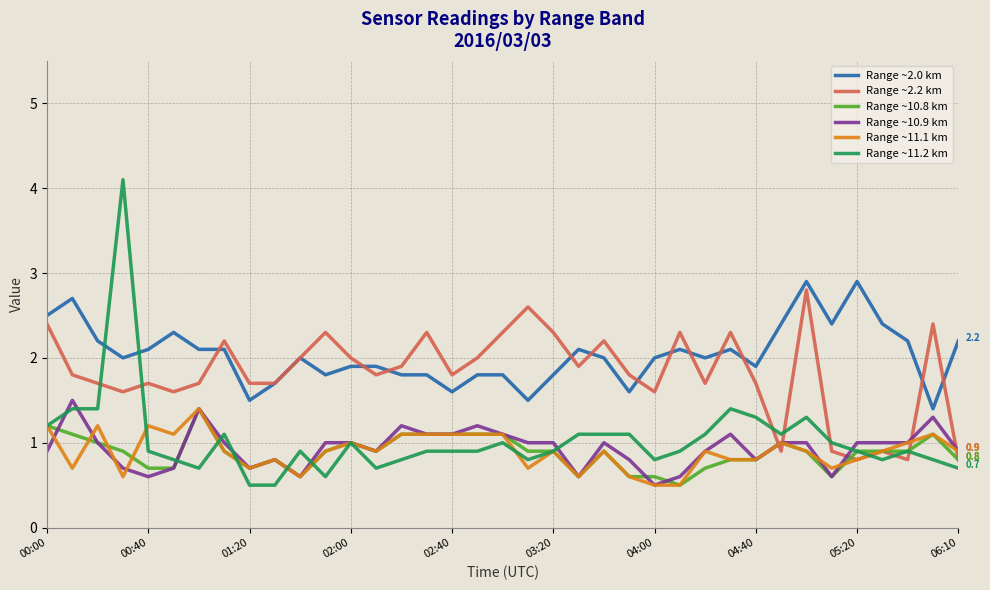

True or false: Range ~11.1 km and Range ~2.0 km intersect in this chart.

False